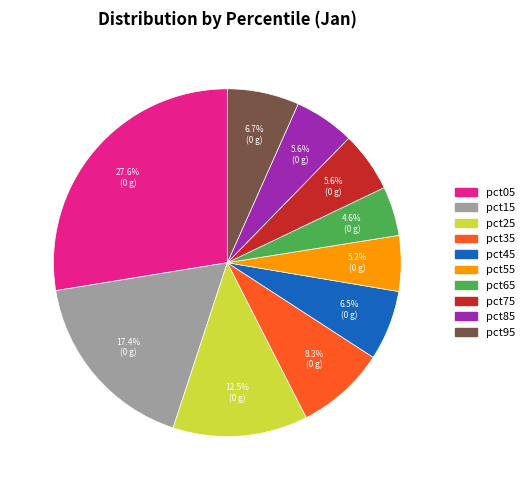

Count the number of slices in the pie.

10